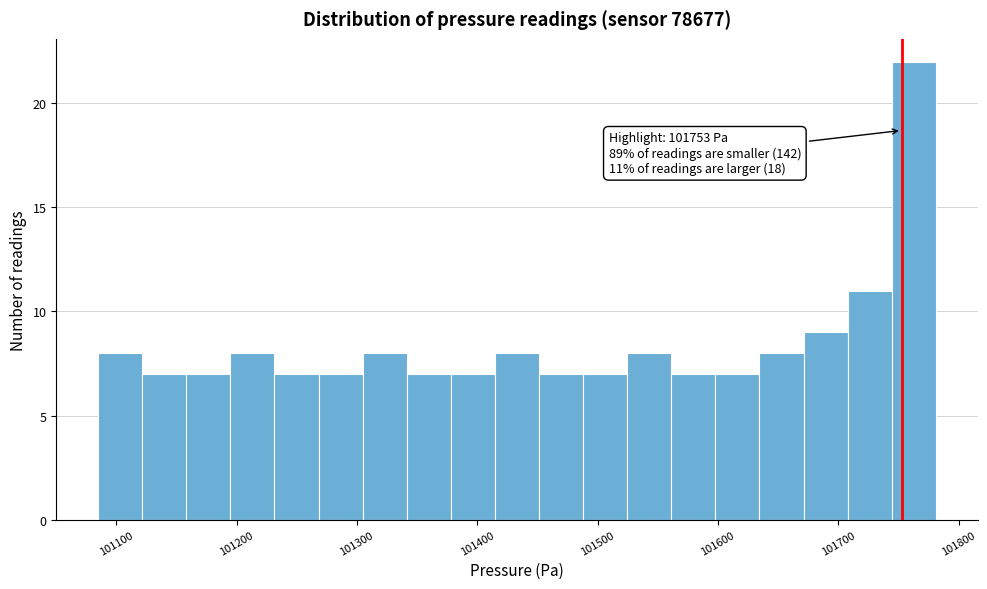

Read against the x-axis, roughly where is the centre of the tallest bar?

101760